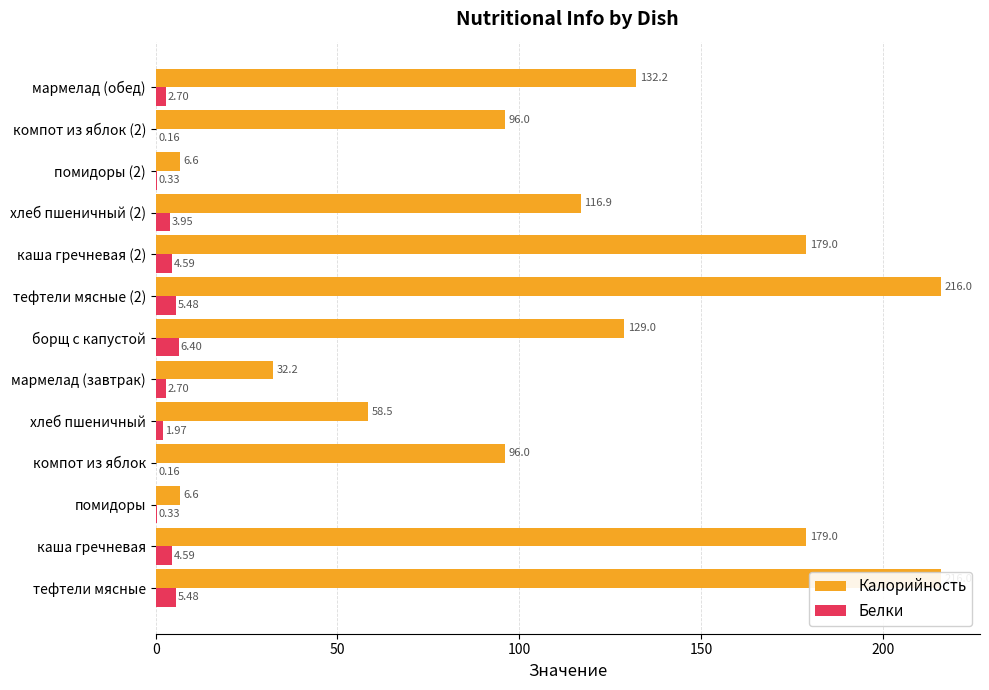

The value of Белки at тефтели мясные (2) is 1.8. True or false?

False